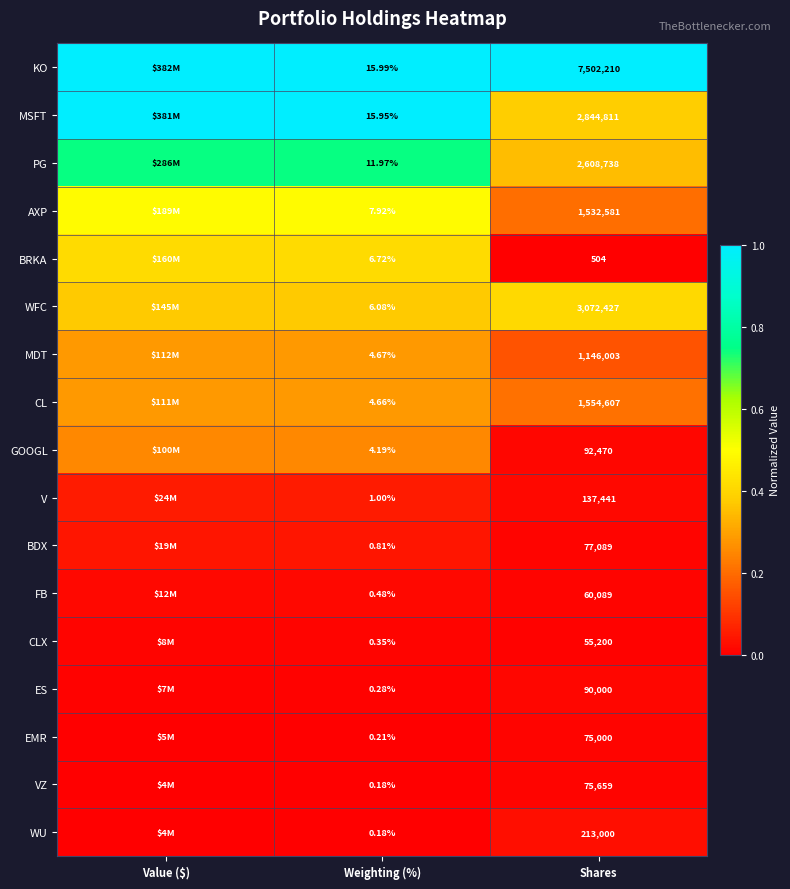

Is the value of PG at Weighting (%) greater than the value of VZ at Shares?

No